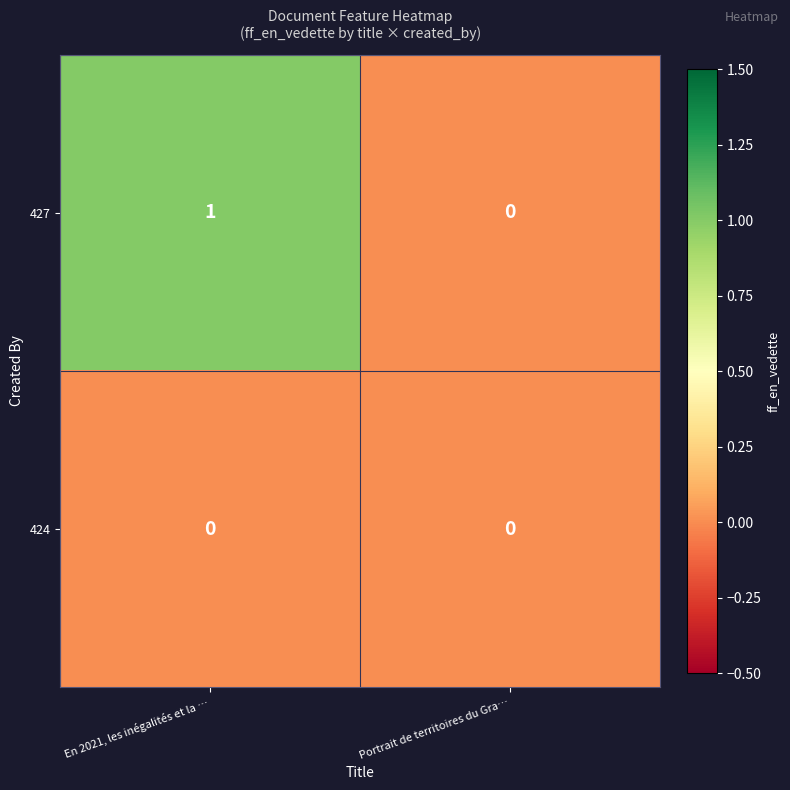

Rank the categories by 427 value from lowest to highest.

Portrait de territoires du Gra…, En 2021, les inégalités et la …